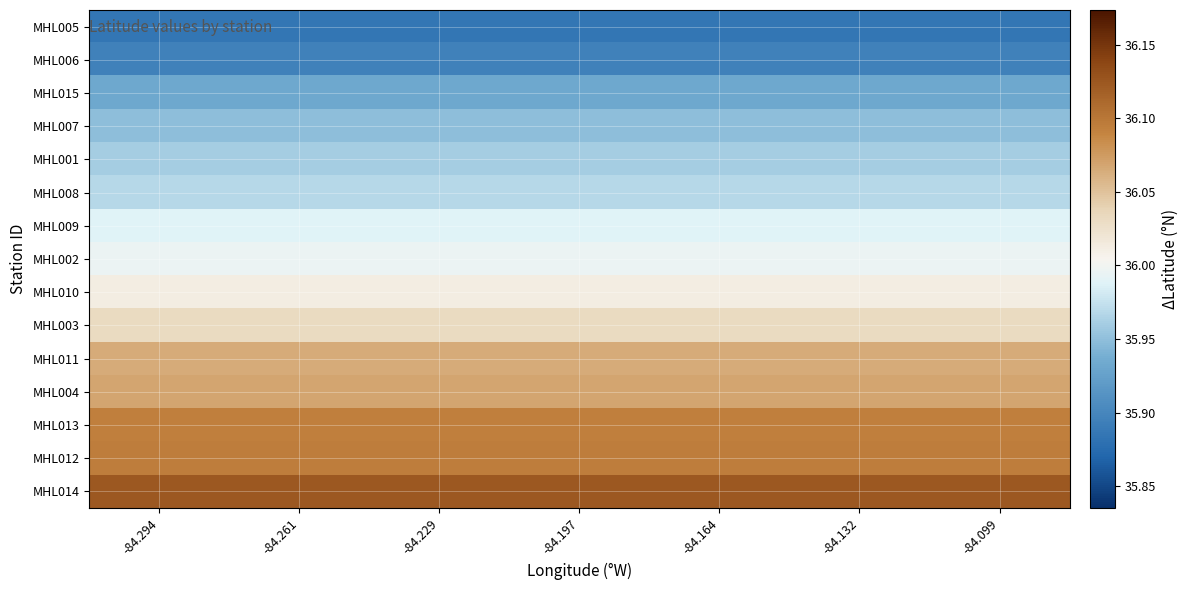

Rank the series at -84.164 from highest to lowest value.

MHL014, MHL012, MHL013, MHL004, MHL011, MHL003, MHL010, MHL002, MHL009, MHL008, MHL001, MHL007, MHL015, MHL006, MHL005